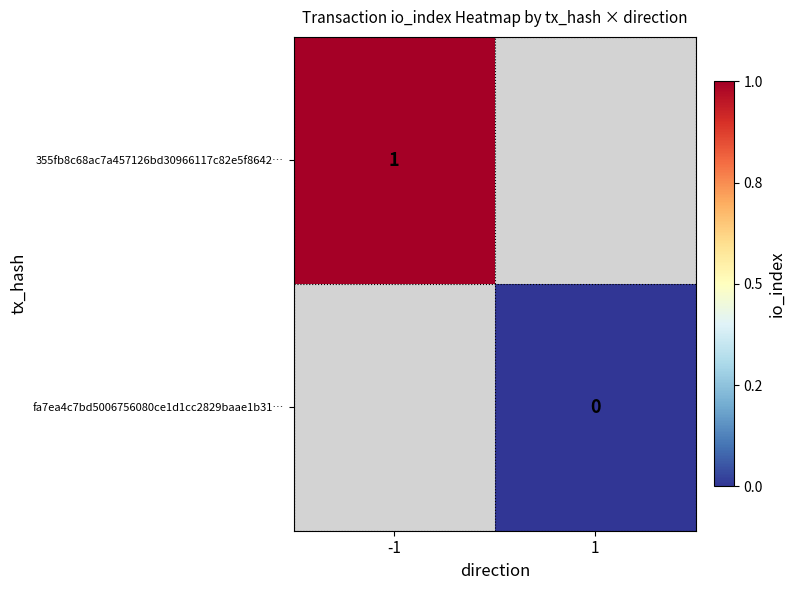

True or false: 355fb8c68ac7a457126bd30966117c82e5f8642… has a value of 1 at -1.

True